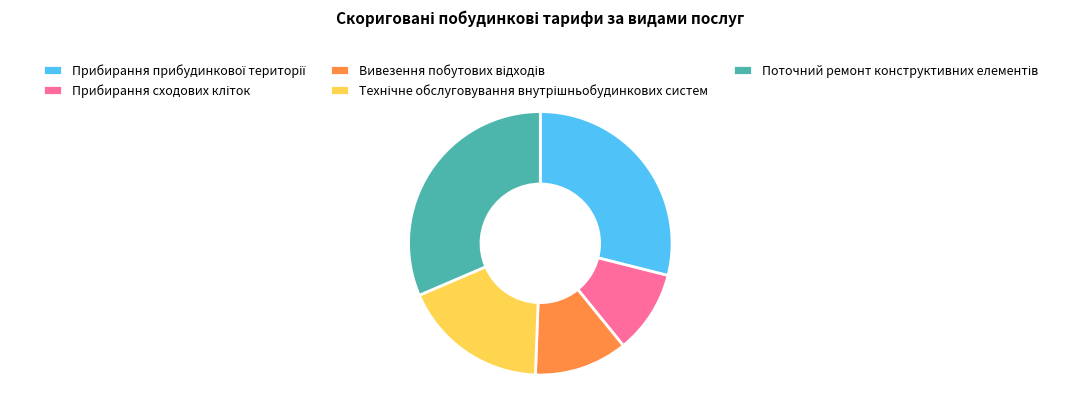

Is there a majority slice in this chart?

No